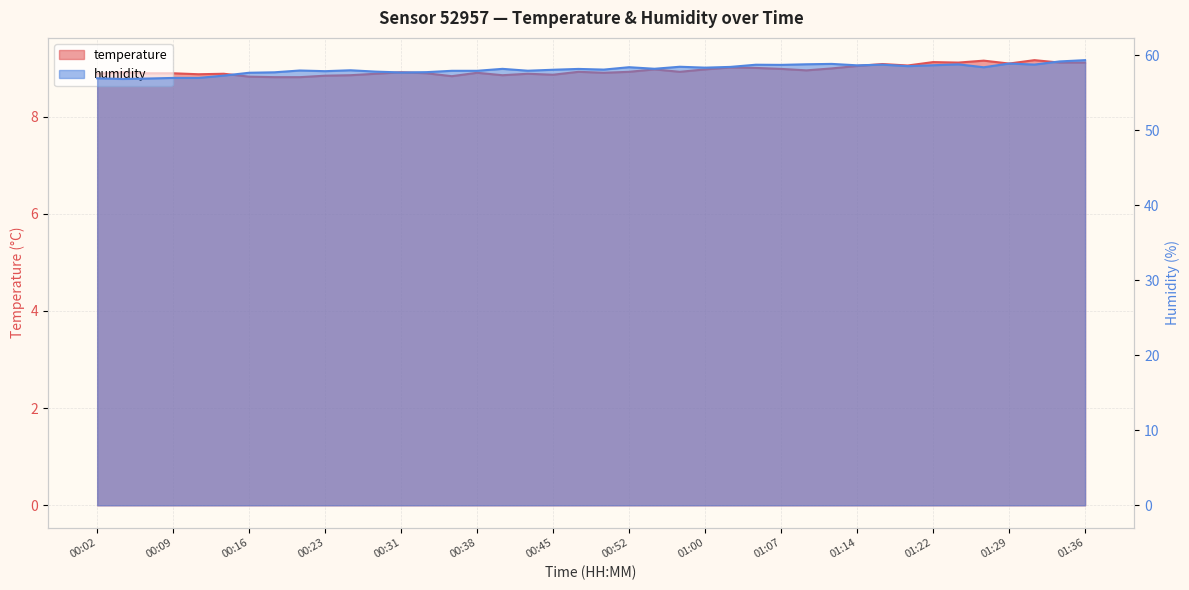

What is the total value across all series at 00:40?

67.0